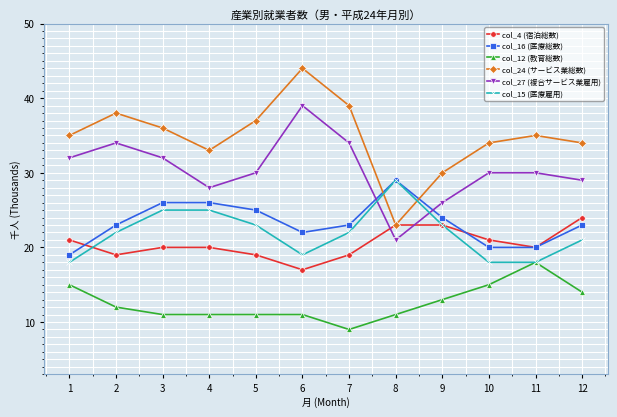

What is the total value across all series at 4?

143